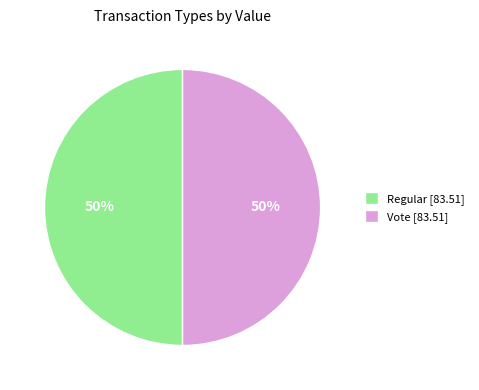

Approximately how many times larger is the value at Vote [83.51] compared to Regular [83.51]?

1.0